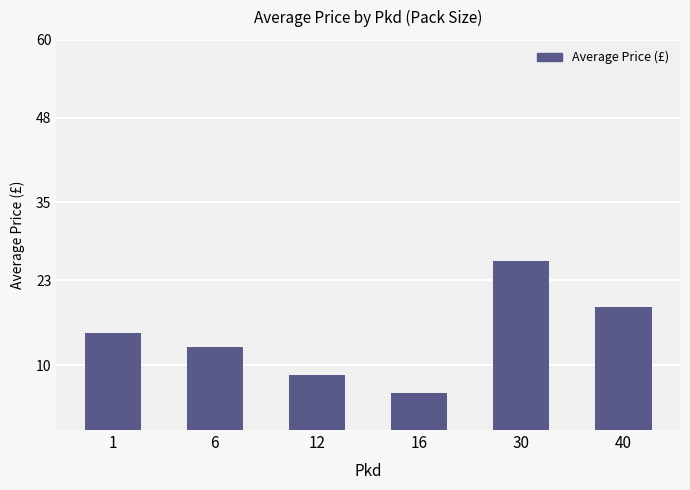

What is the ratio of the value at 16 to the value at 12?

0.7